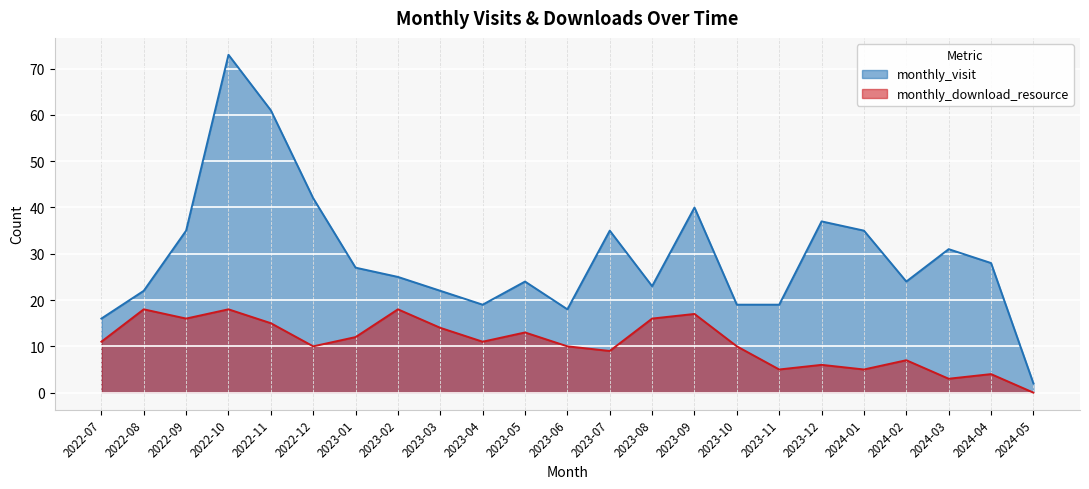

What is the label of the 10th point from the left?

2023-04